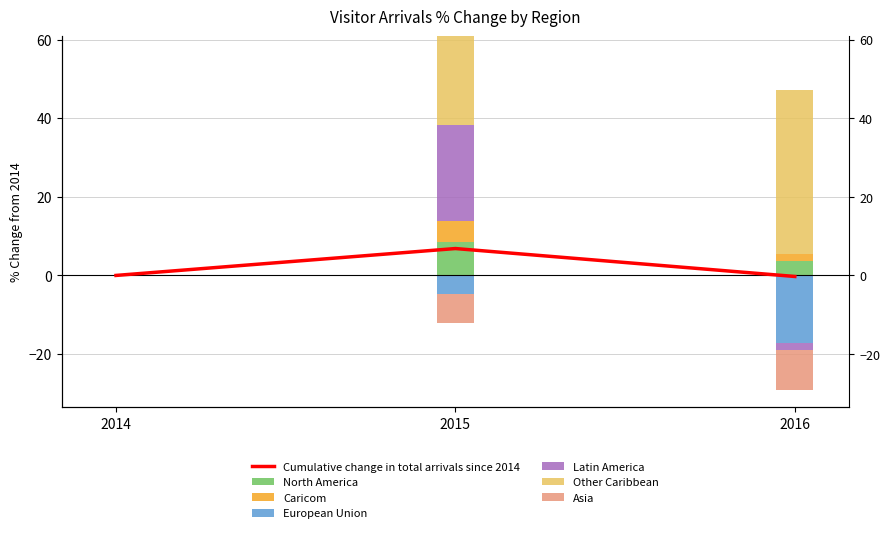

What is the difference between the Caricom values at 2016 and 2015?

3.6